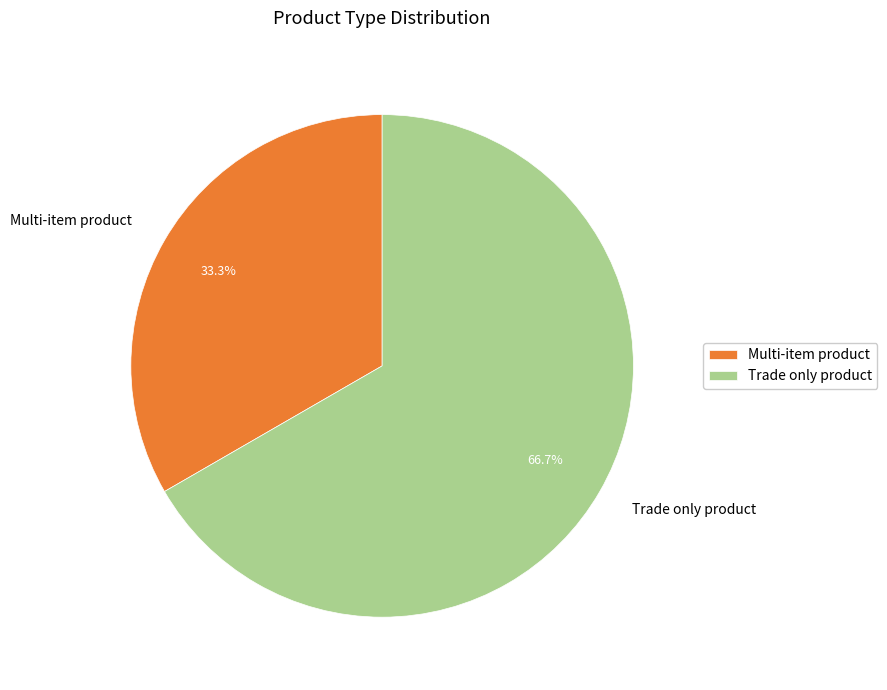

Do Multi-item product and Trade only product together represent more than half of the pie?

Yes